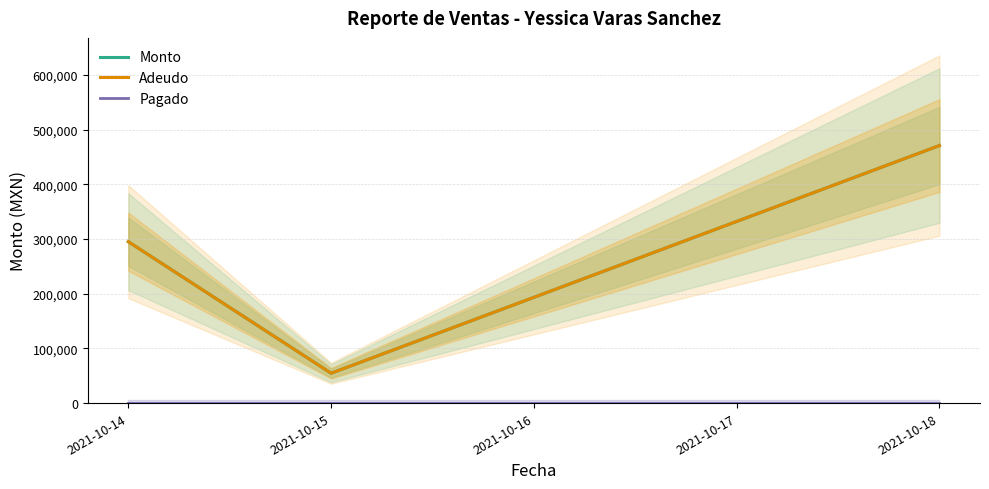

Reading left to right, transcribe all the data shown in this chart.

Monto: 295219	54582	471130
Adeudo: 295219	54582	471130
Pagado: 0	0	0